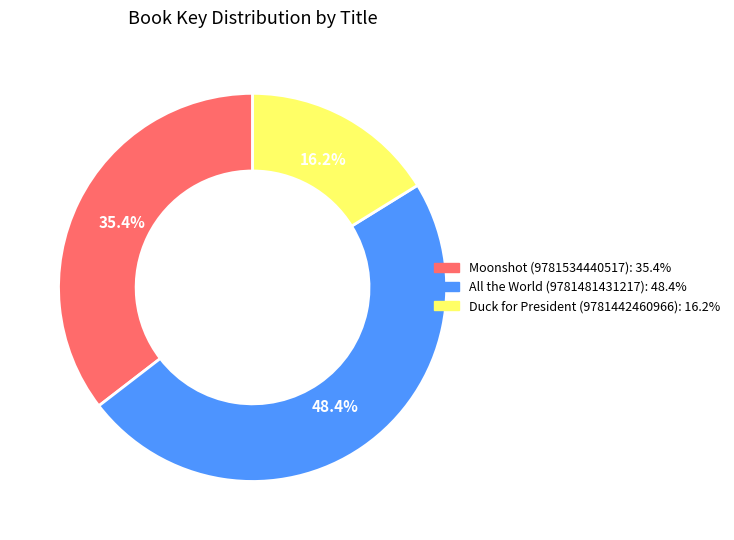

What is the ratio of the value at Duck for President (9781442460966) to the value at All the World (9781481431217)?

0.3